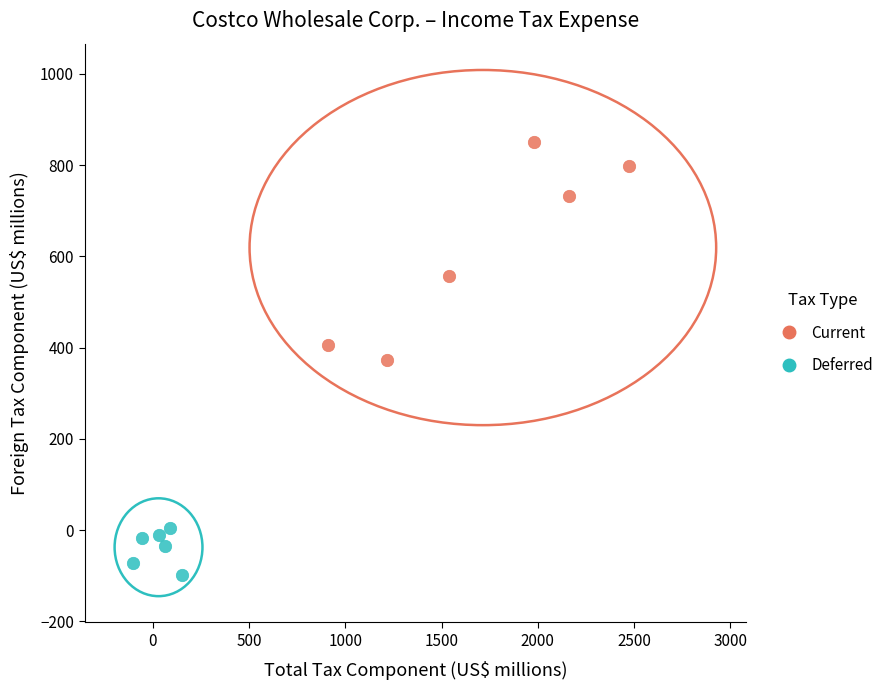

Which series reaches the maximum Y coordinate?

Current